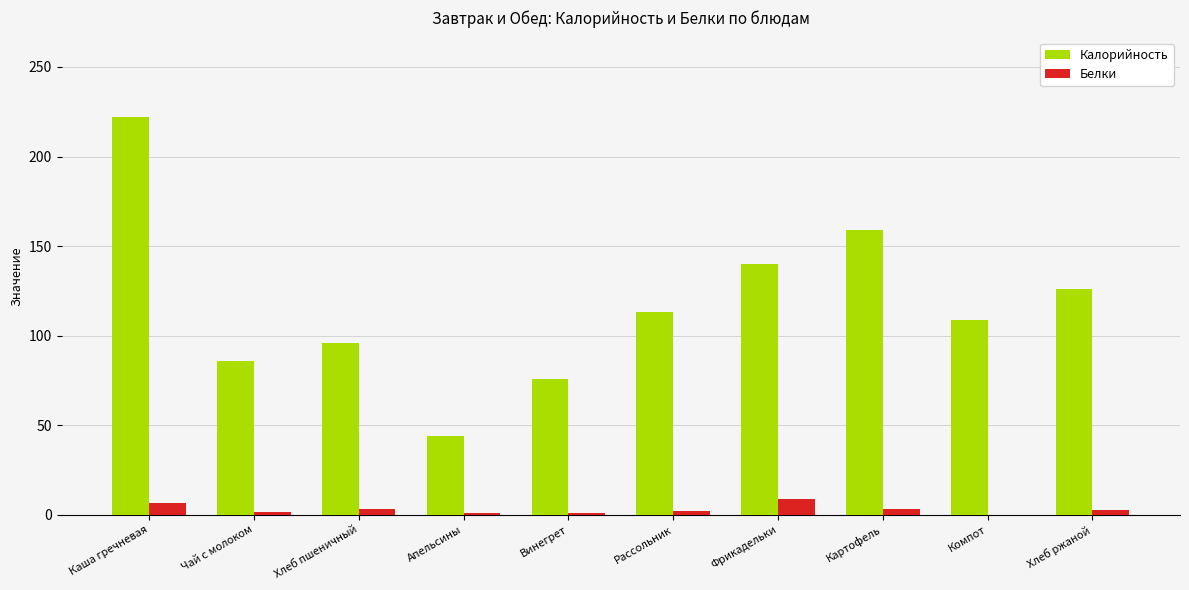

What is the greatest value displayed?

222.0